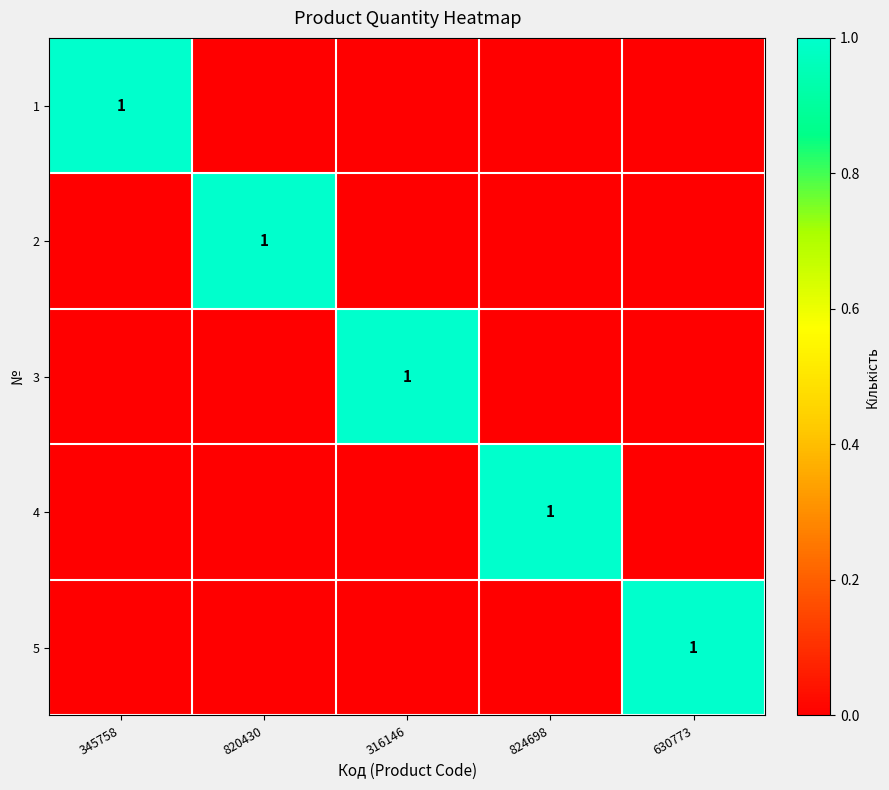

What is the total value across all series at 316146?

1